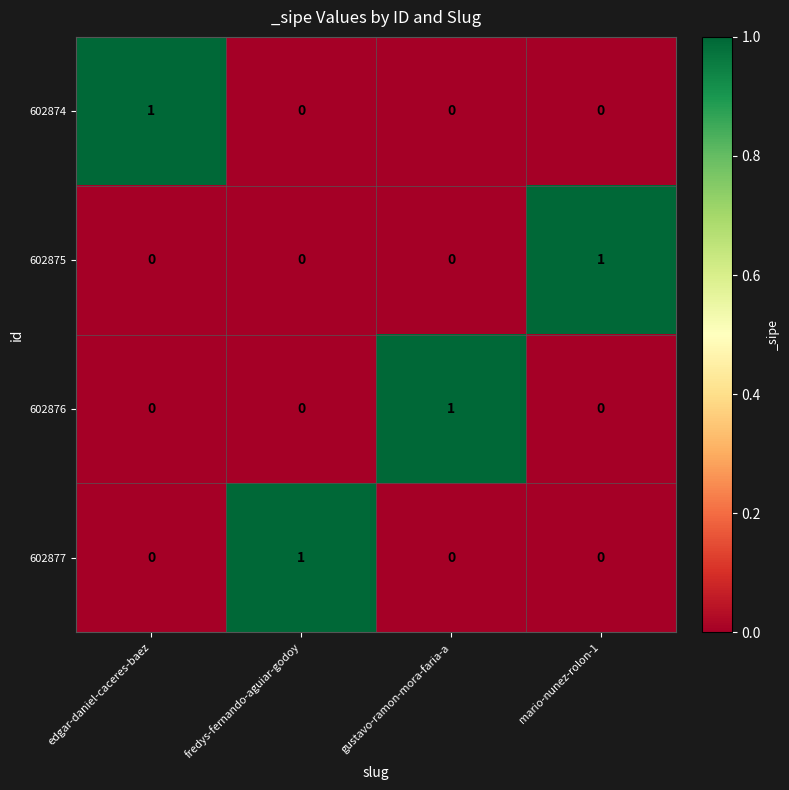

Reading right to left, extract all data points from this chart.

602874: 0	0	0	1
602875: 1	0	0	0
602876: 0	1	0	0
602877: 0	0	1	0